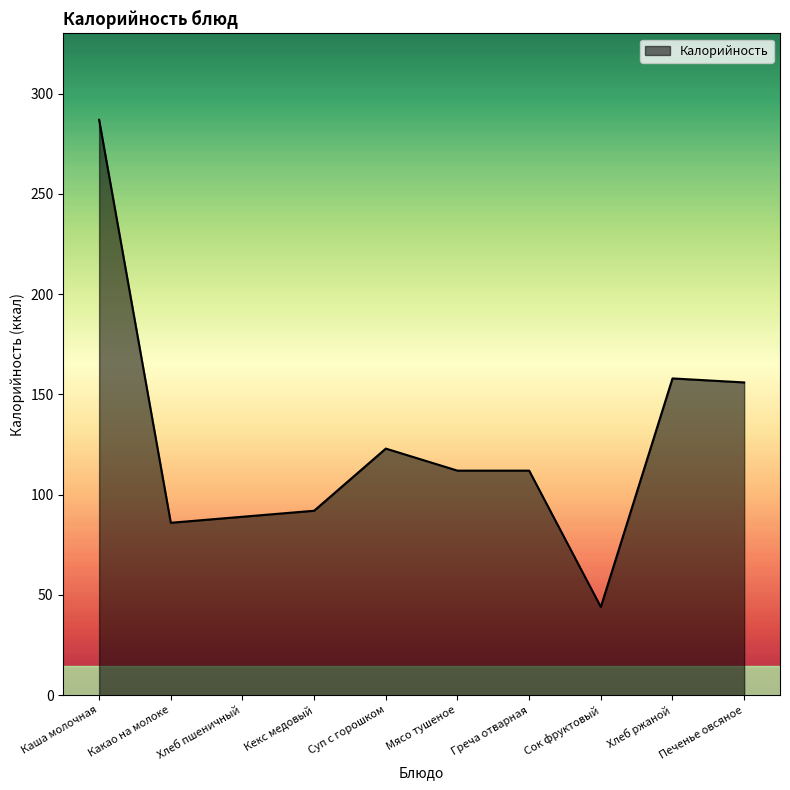

Reading left to right, extract all data points from this chart.

Каша молочная=287	Какао на молоке=86	Хлеб пшеничный=89	Кекс медовый=92	Суп с горошком=123	Мясо тушеное=112	Греча отварная=112	Сок фруктовый=44	Хлеб ржаной=158	Печенье овсяное=156